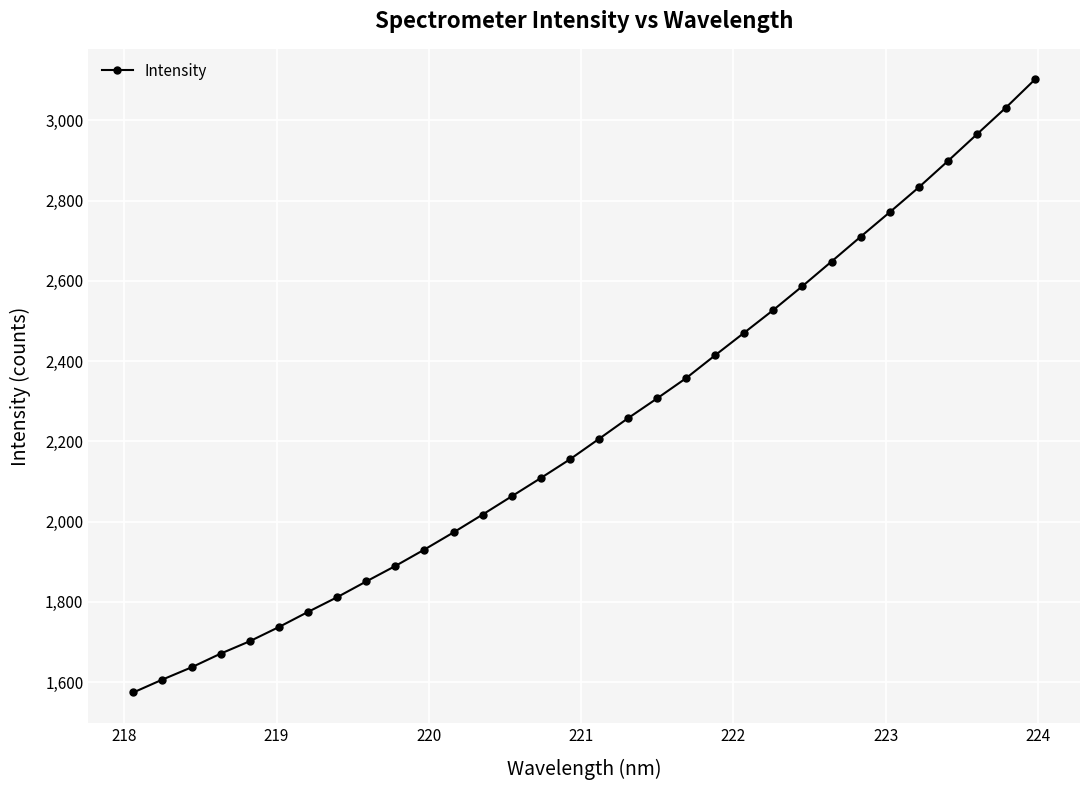

True or false: there are more than 2 points higher than both neighbors.

False